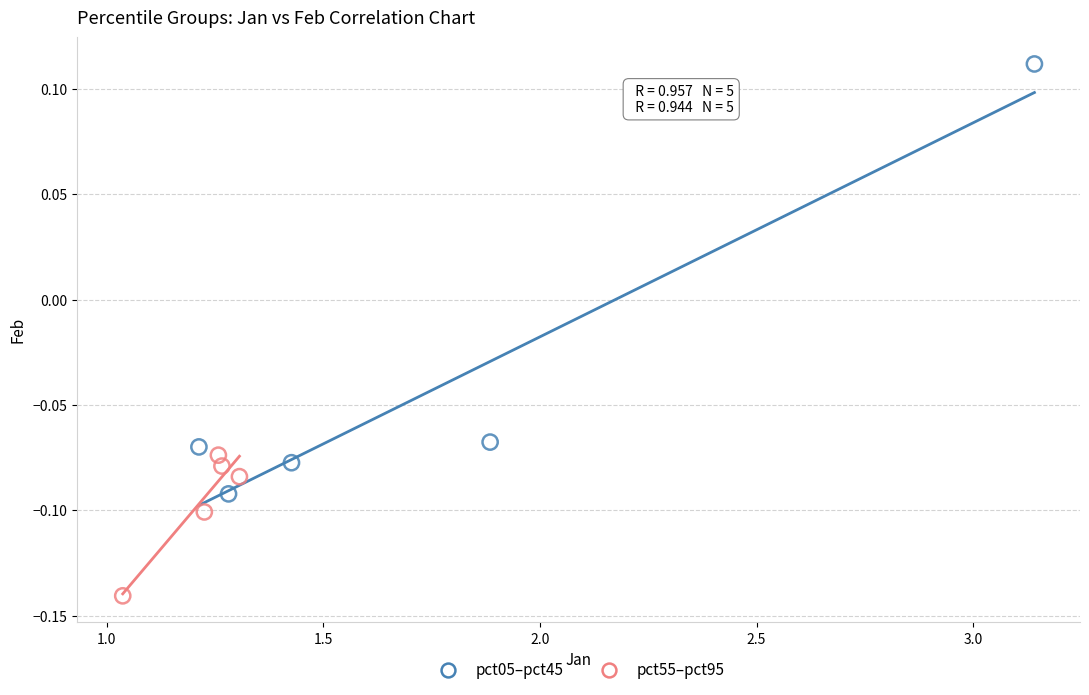

What are all the series names shown in the legend?

pct05–pct45, pct55–pct95